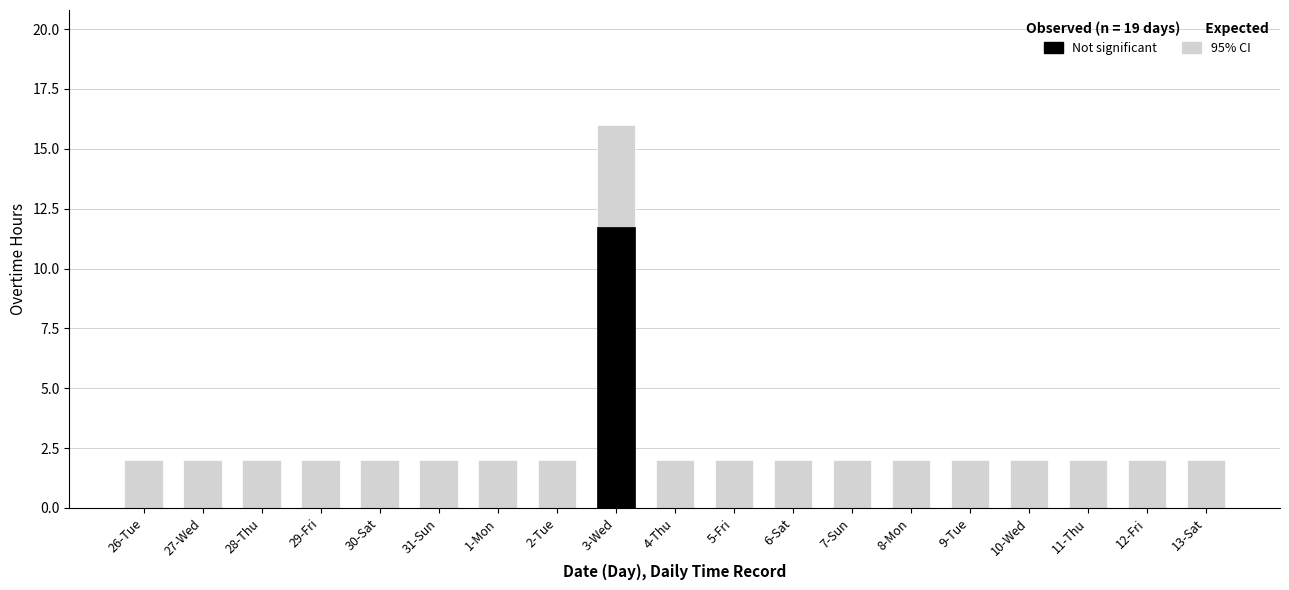

What is the label of the 9th bar from the right?

5-Fri